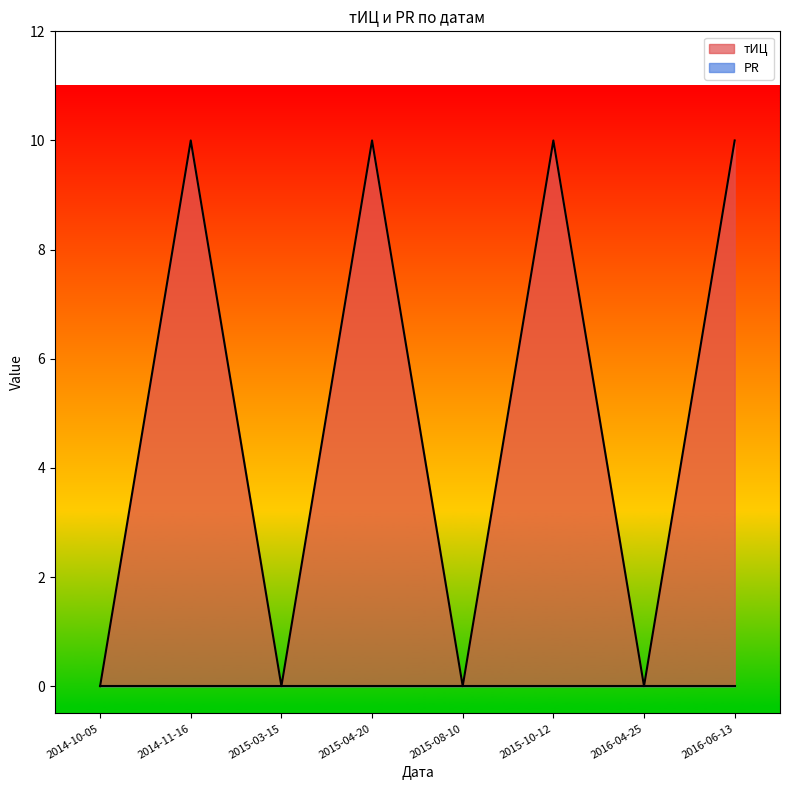

Is it true that the value at 2015-10-12 is 10?

True